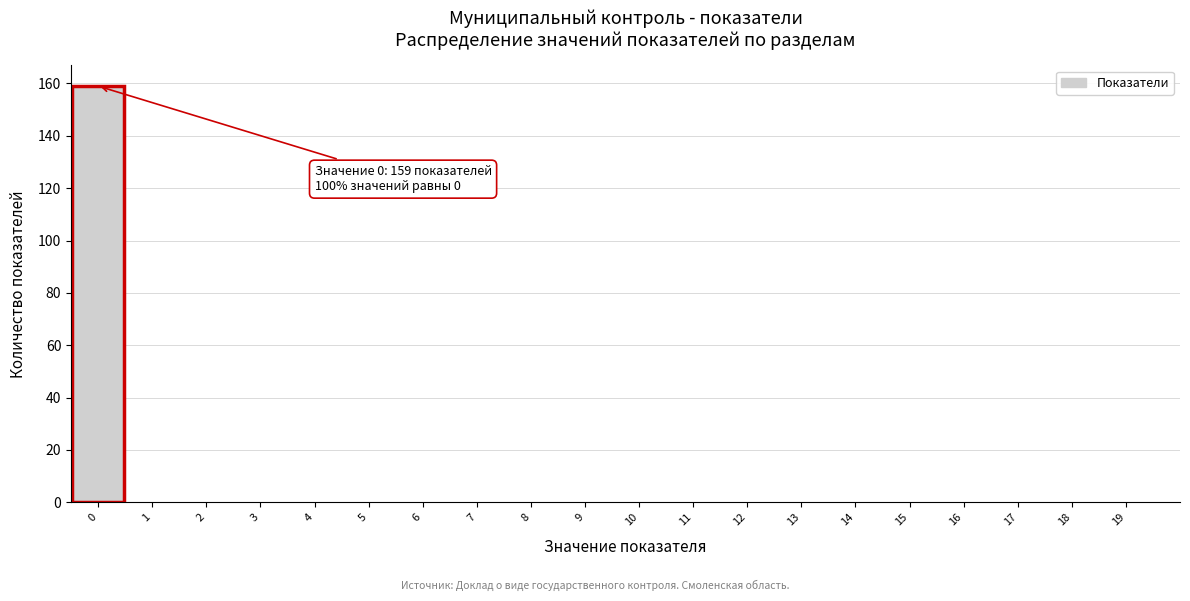

Reading right to left, what are all the values shown in this chart?

19=0	18=0	17=0	16=0	15=0	14=0	13=0	12=0	11=0	10=0	9=0	8=0	7=0	6=0	5=0	4=0	3=0	2=0	1=0	0=159